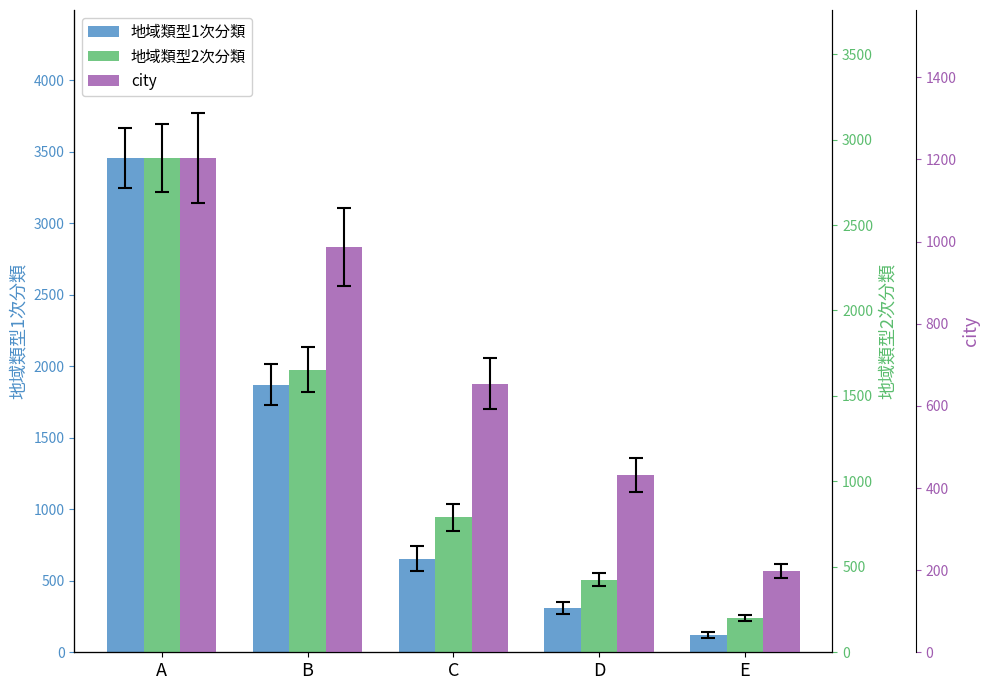

The 地域類型1次分類 series shows 654 at C. True or false?

True